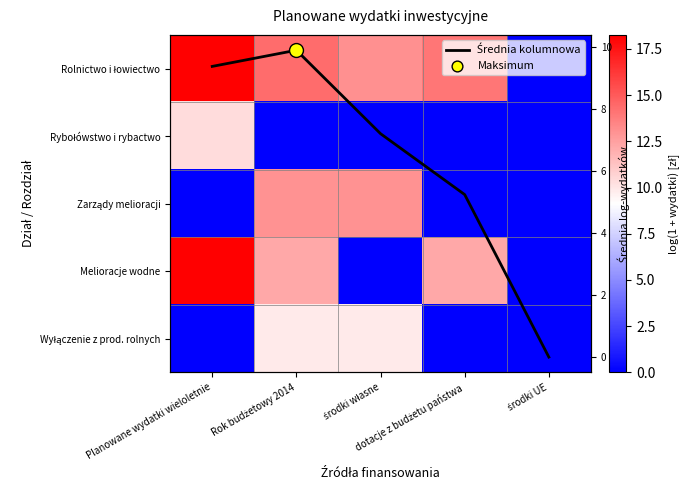

How many categories are shown in the chart?

5